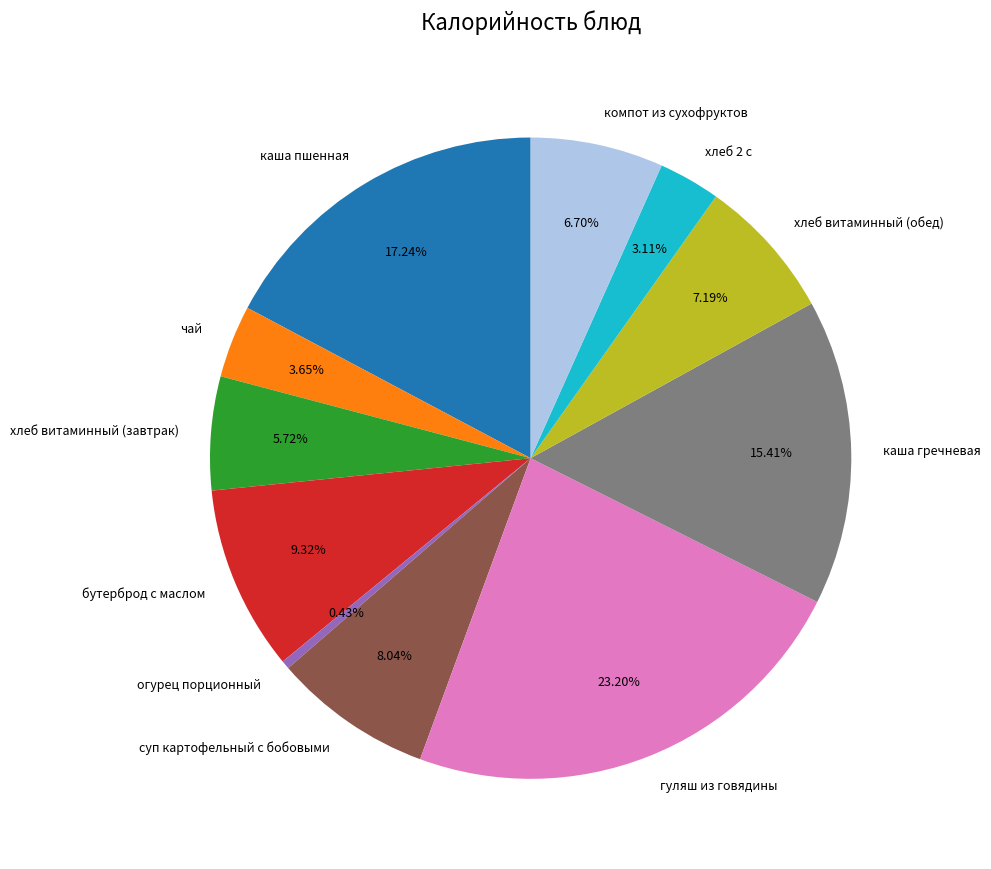

True or false: хлеб 2 с accounts for 3% of the total.

True